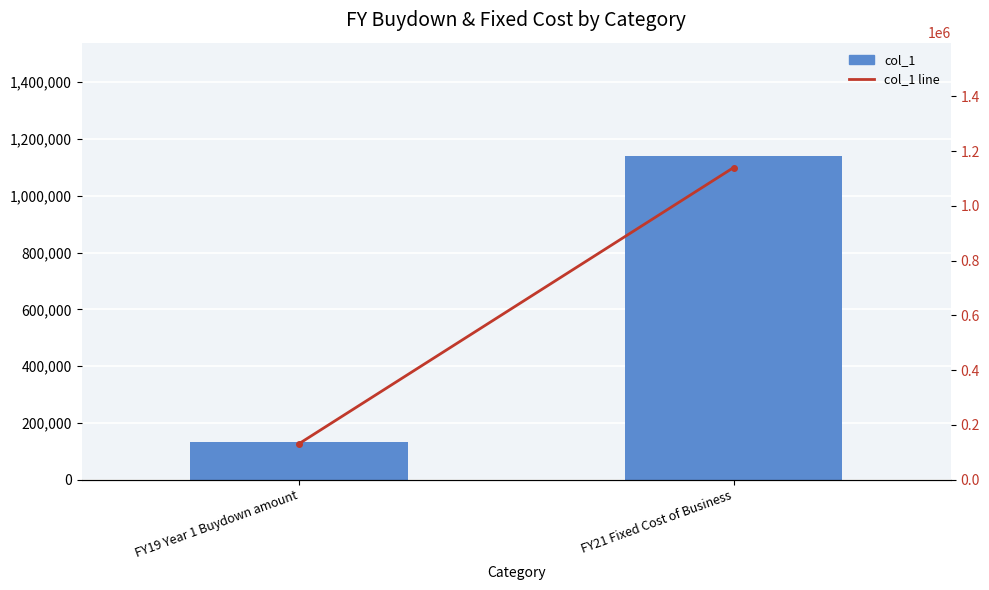

Reading left to right, extract all data points from this chart.

col_1: 131733	1139918
col_1 line: 131733	1139918